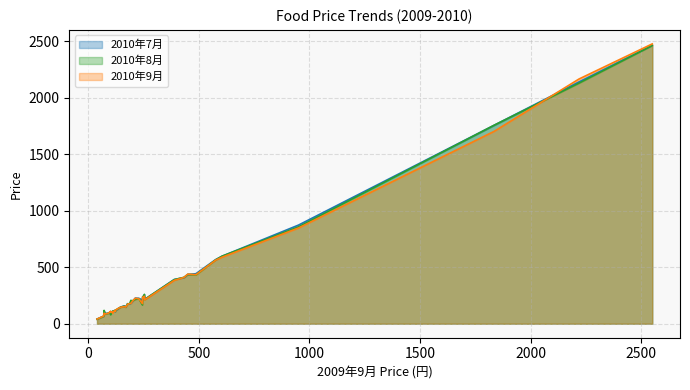

At how many categories does at least one series exceed 1965?

2